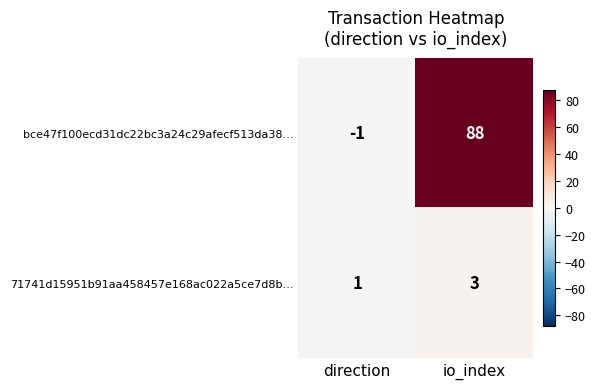

At io_index, list the series in order from smallest to largest.

71741d15951b91aa458457e168ac022a5ce7d8b…, bce47f100ecd31dc22bc3a24c29afecf513da38…